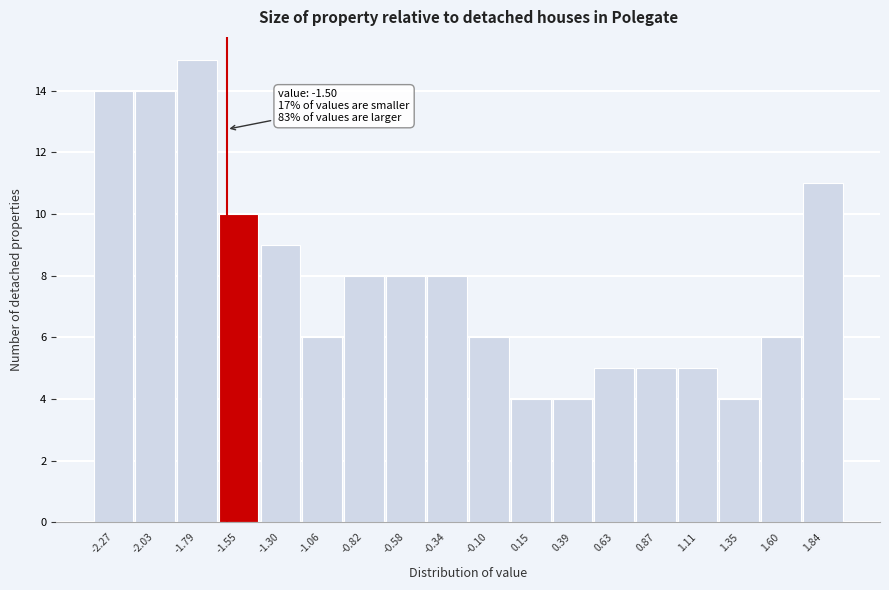

Reading right to left, extract all data points from this chart.

11	6	4	5	5	5	4	4	6	8	8	8	6	9	10	15	14	14